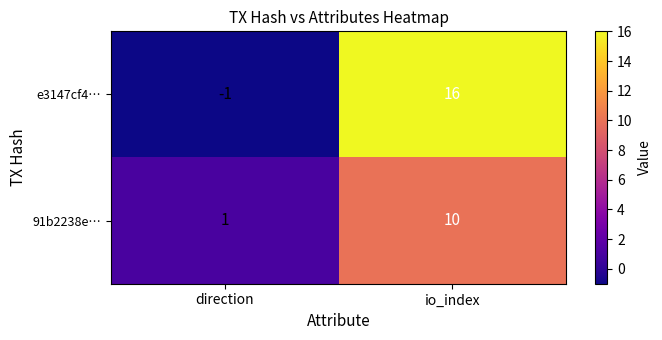

What is the maximum value shown in the chart?

16